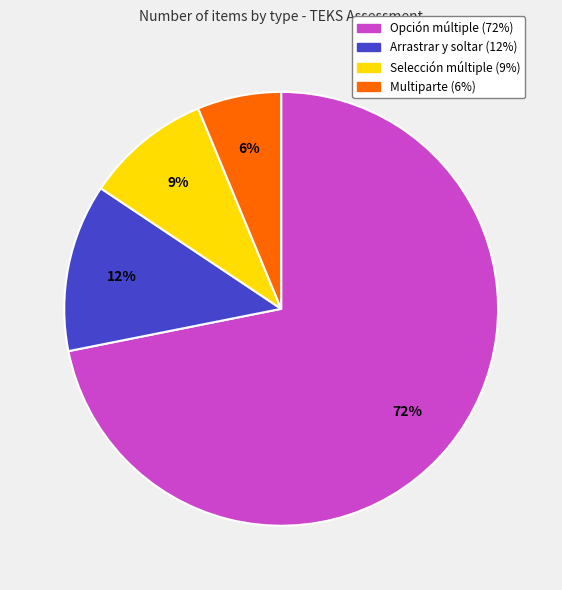

The Multiparte slice represents 6% of the pie. True or false?

True